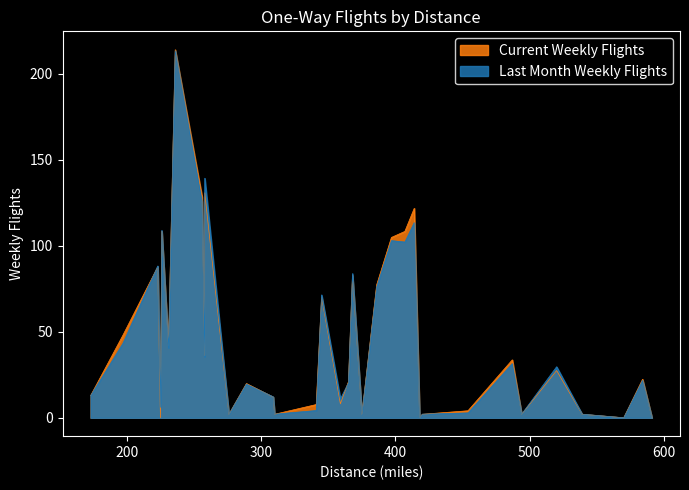

Which series changed the most between 397 and 487?

Last Month Weekly Flights